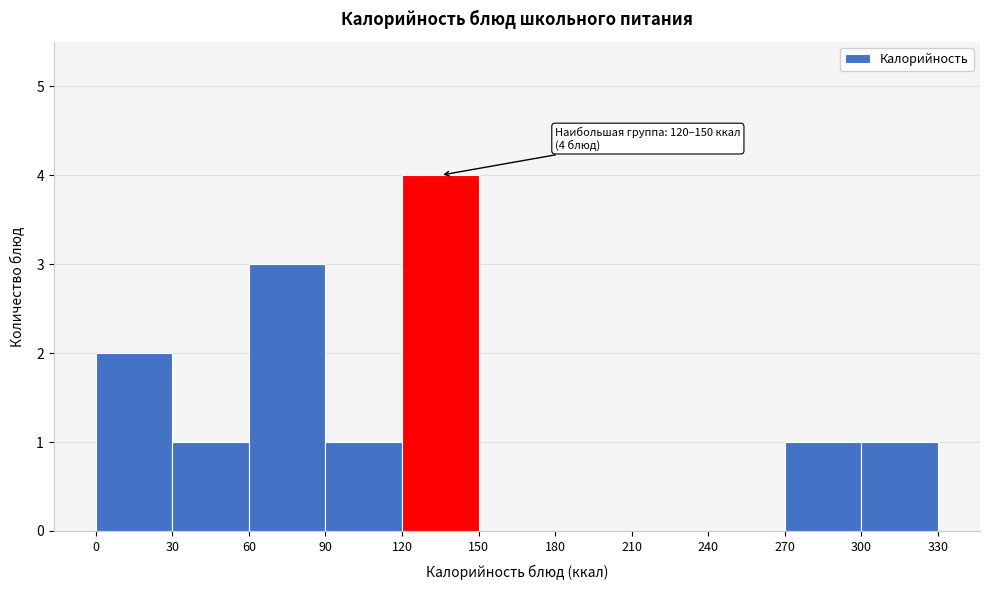

Over which range of the x-axis is the bar tallest?

120 to 150